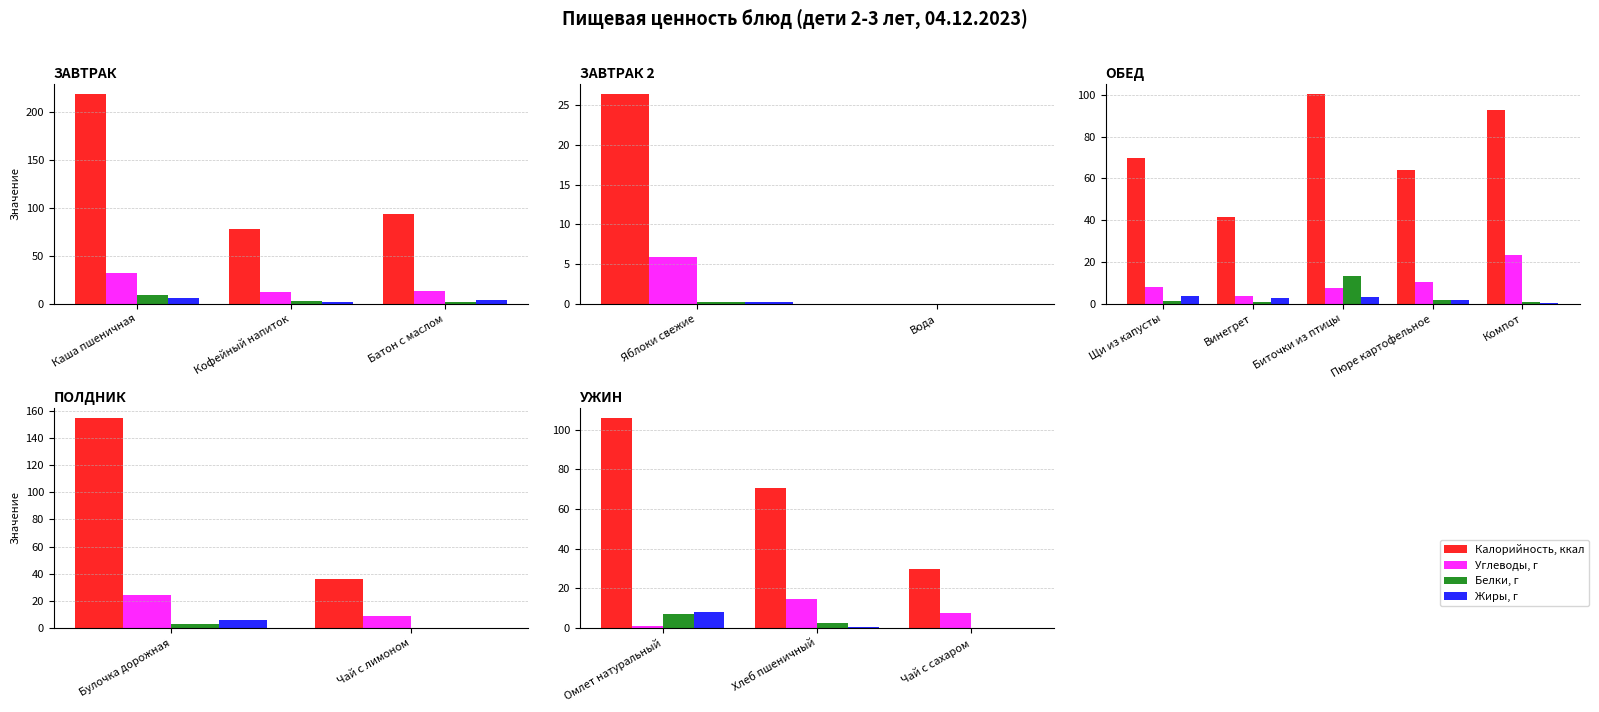

How many groups of bars are there?

3